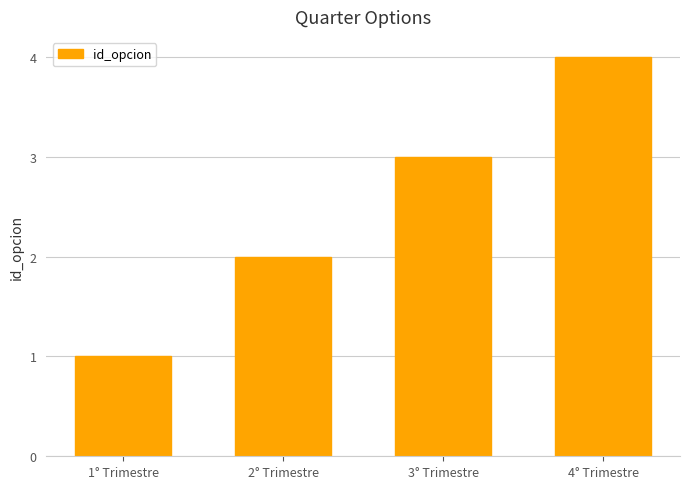

Reading left to right, what are all the values shown in this chart?

1	2	3	4